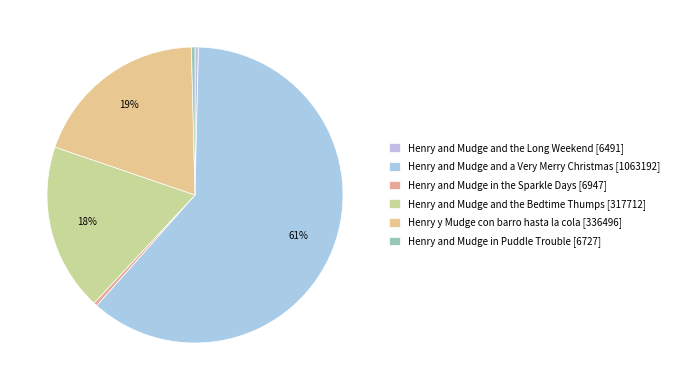

Count the number of slices in the pie.

6